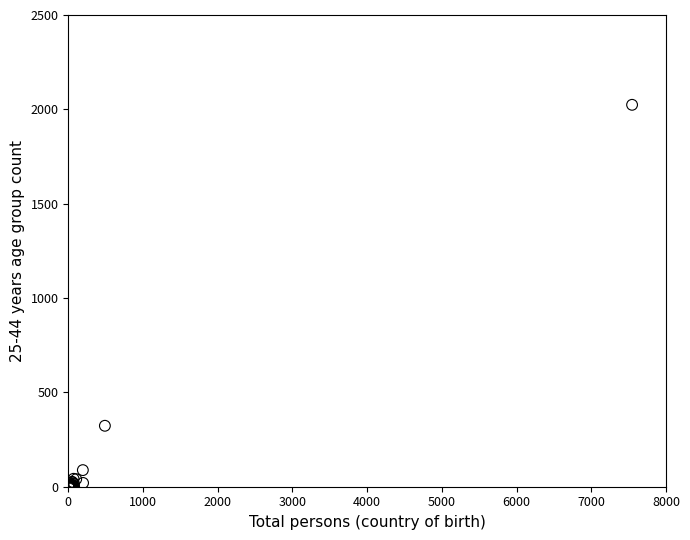

What Y value in the scatter plot is closest to 1012?

323